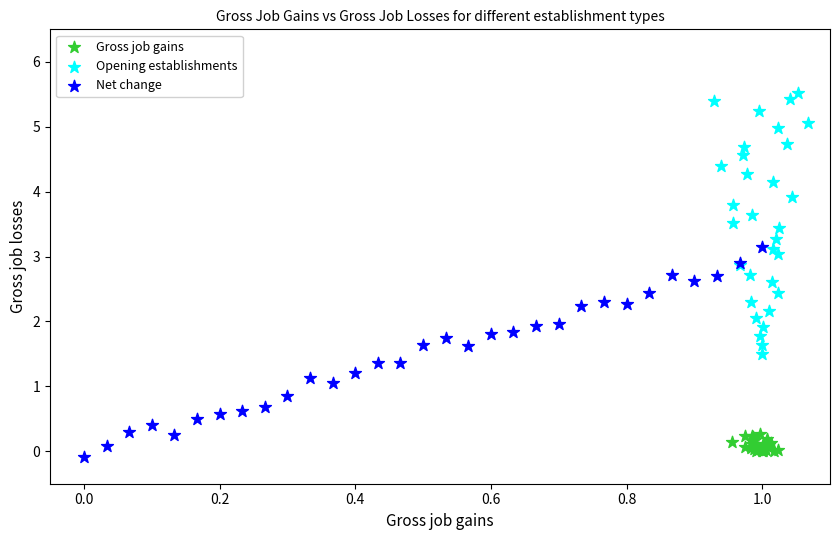

Which series has the largest Y range (max minus min)?

Opening establishments